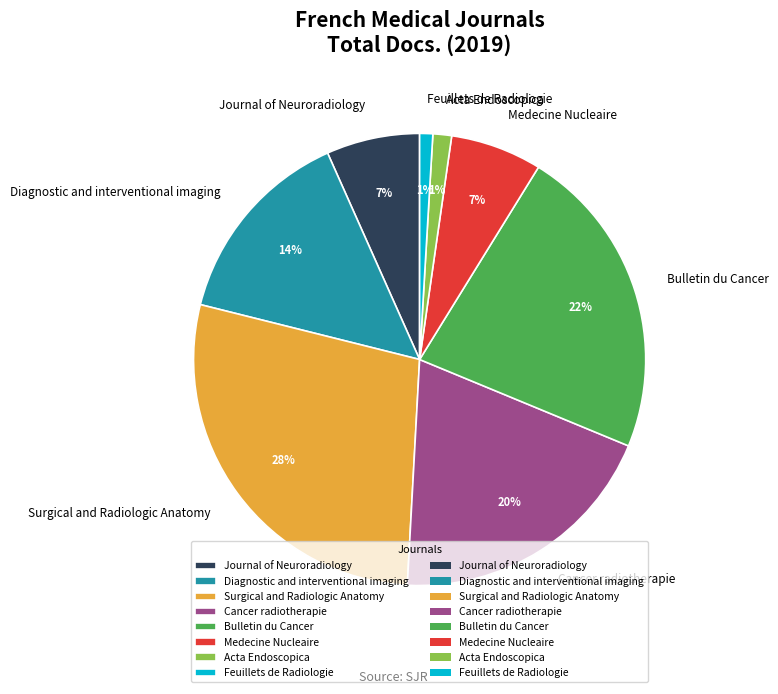

What is the ratio of the value at Medecine Nucleaire to the value at Feuillets de Radiologie?

7.0